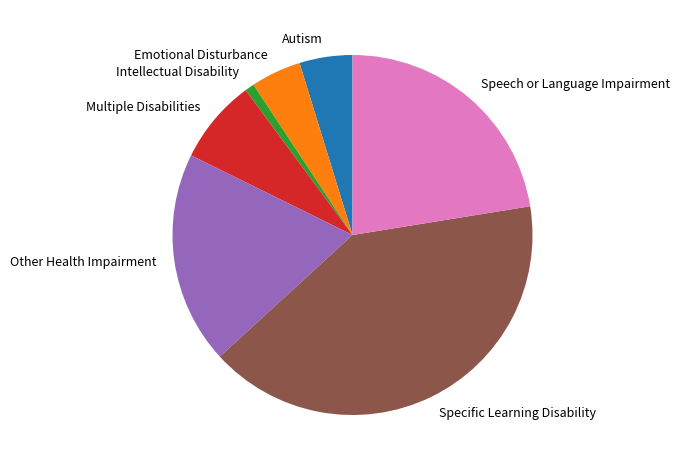

Combined, do Multiple Disabilities and Other Health Impairment account for over 50%?

No